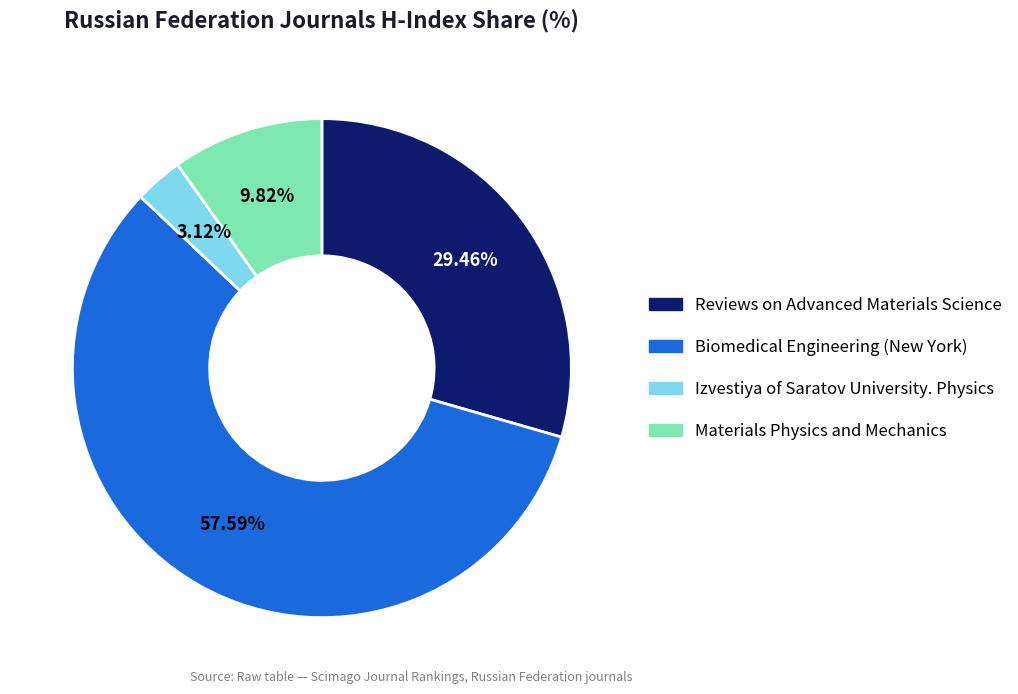

True or false: Biomedical Engineering (New York) accounts for 58% of the total.

True